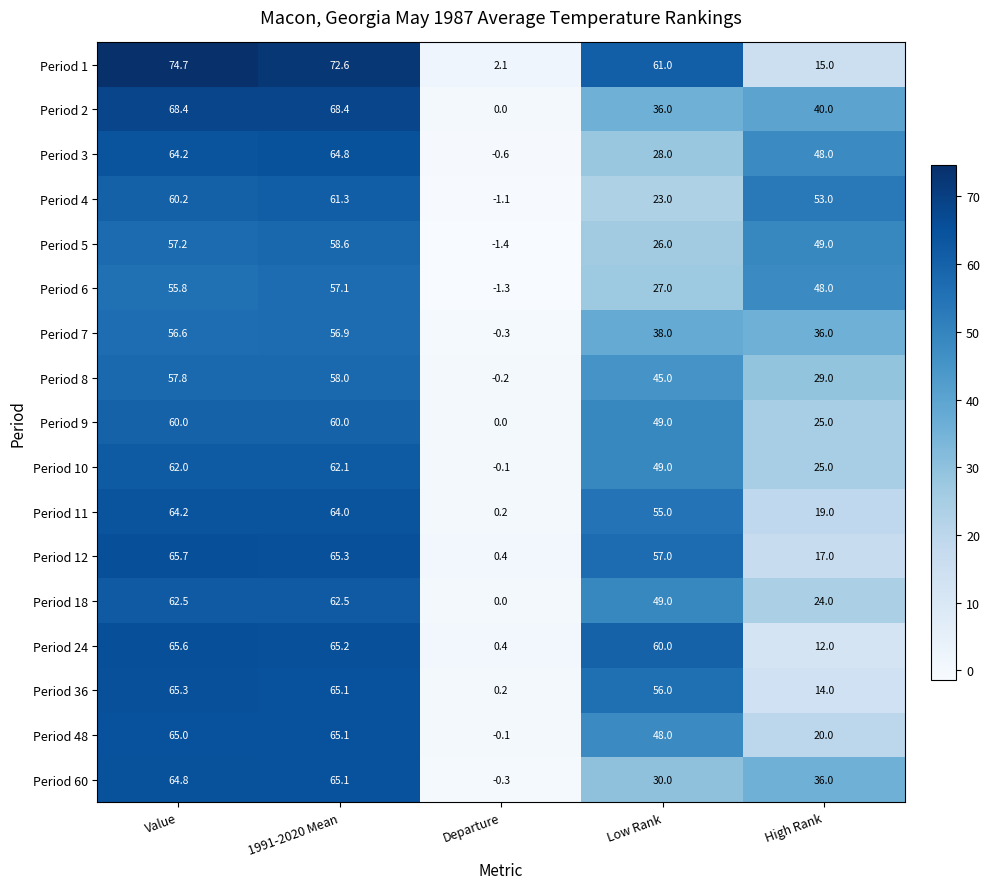

At how many categories does at least one series exceed 25?

4